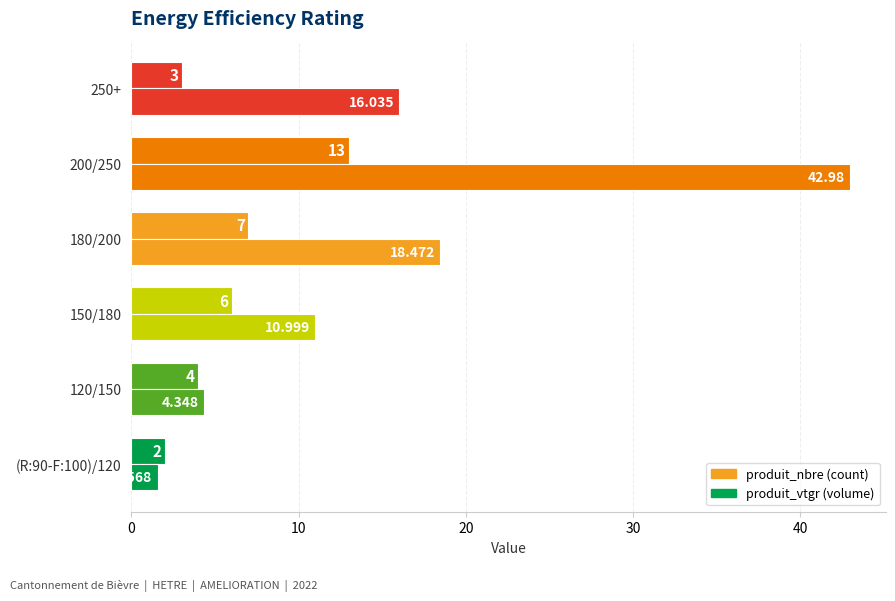

What is the value of the produit_vtgr bar at the 3rd from the left?

11.0